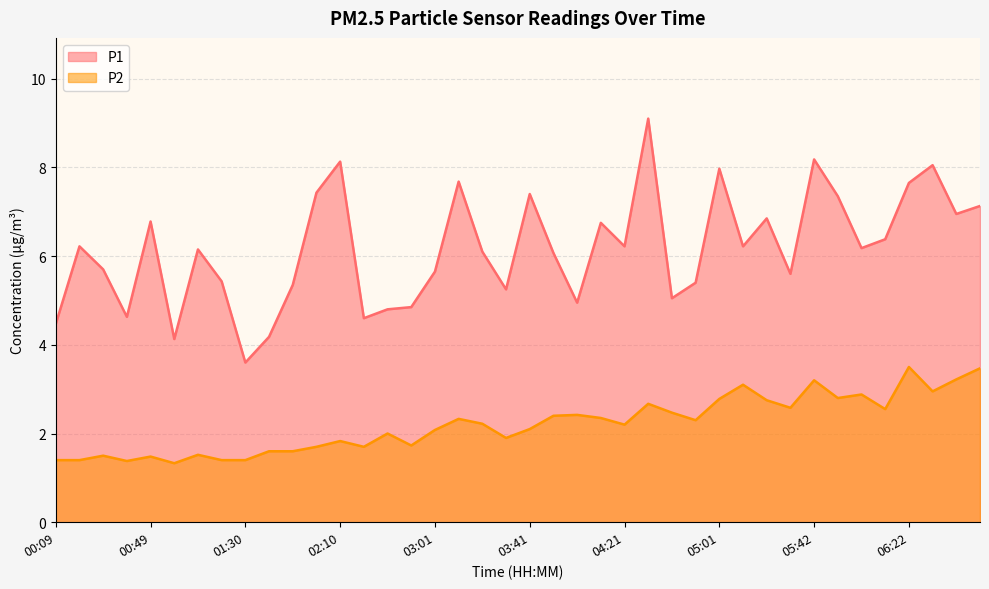

What is the label of the 20th point from the left?

03:31